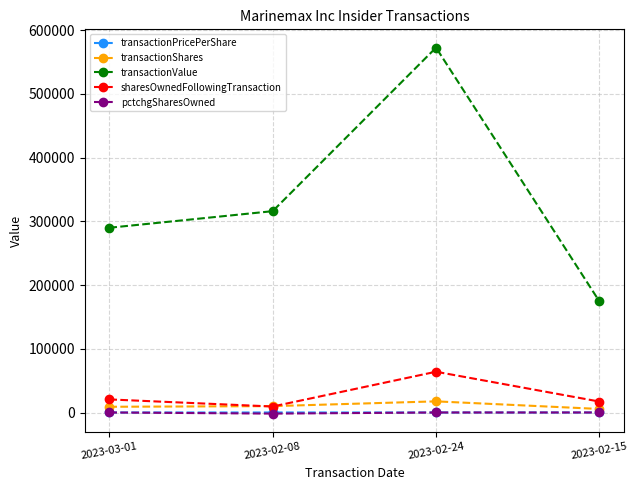

What is the label of the 3rd point from the right?

2023-02-08